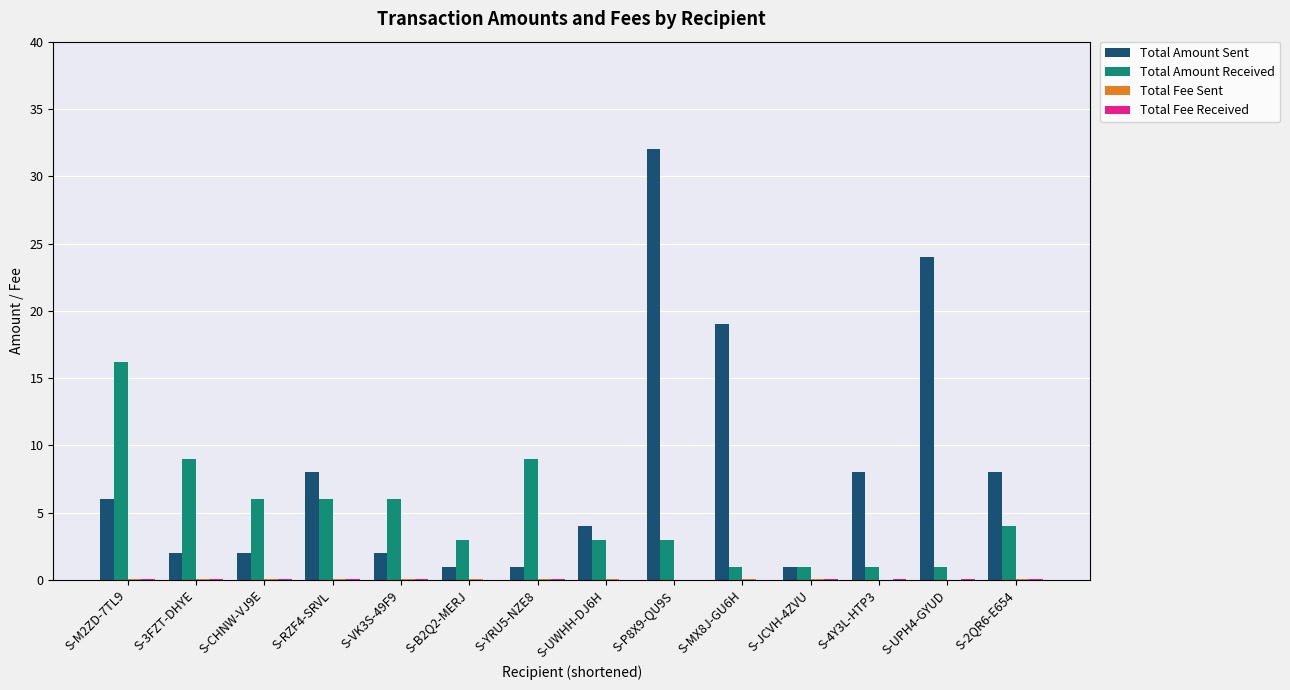

Which series has the largest total across all categories?

Total Amount Sent